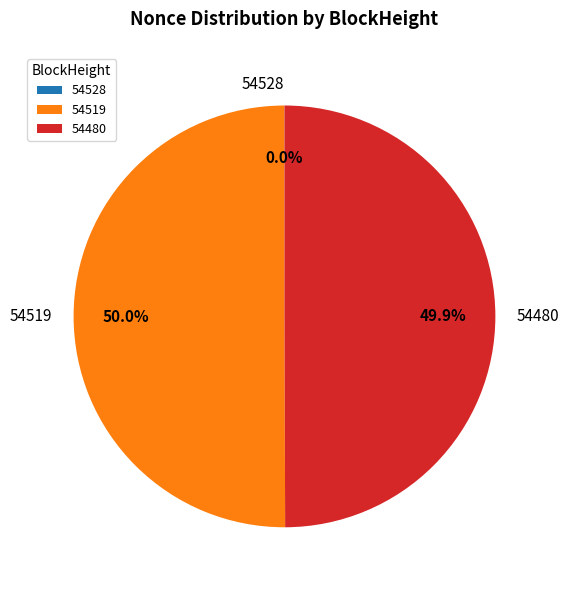

To the nearest percent, what is the average slice percentage?

33%